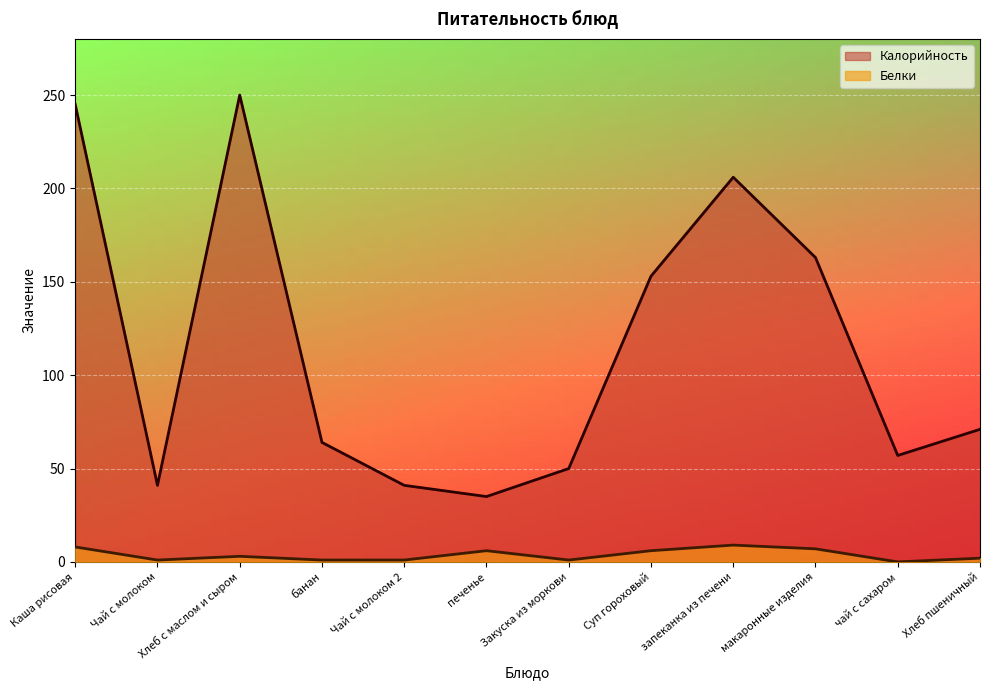

What is the total value across all series at печенье?

41